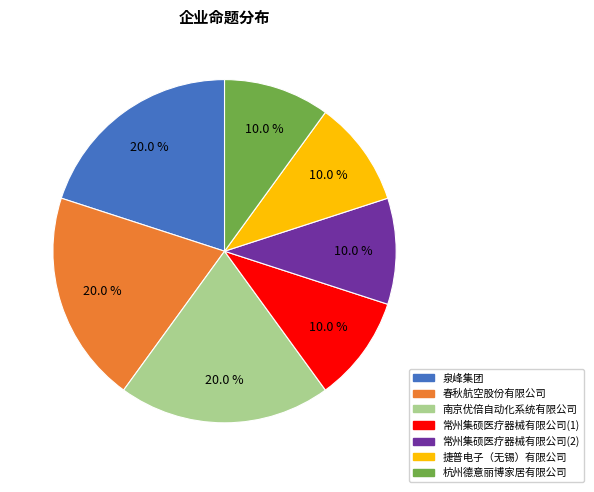

Does 泉峰集团 represent more than half of the total?

No